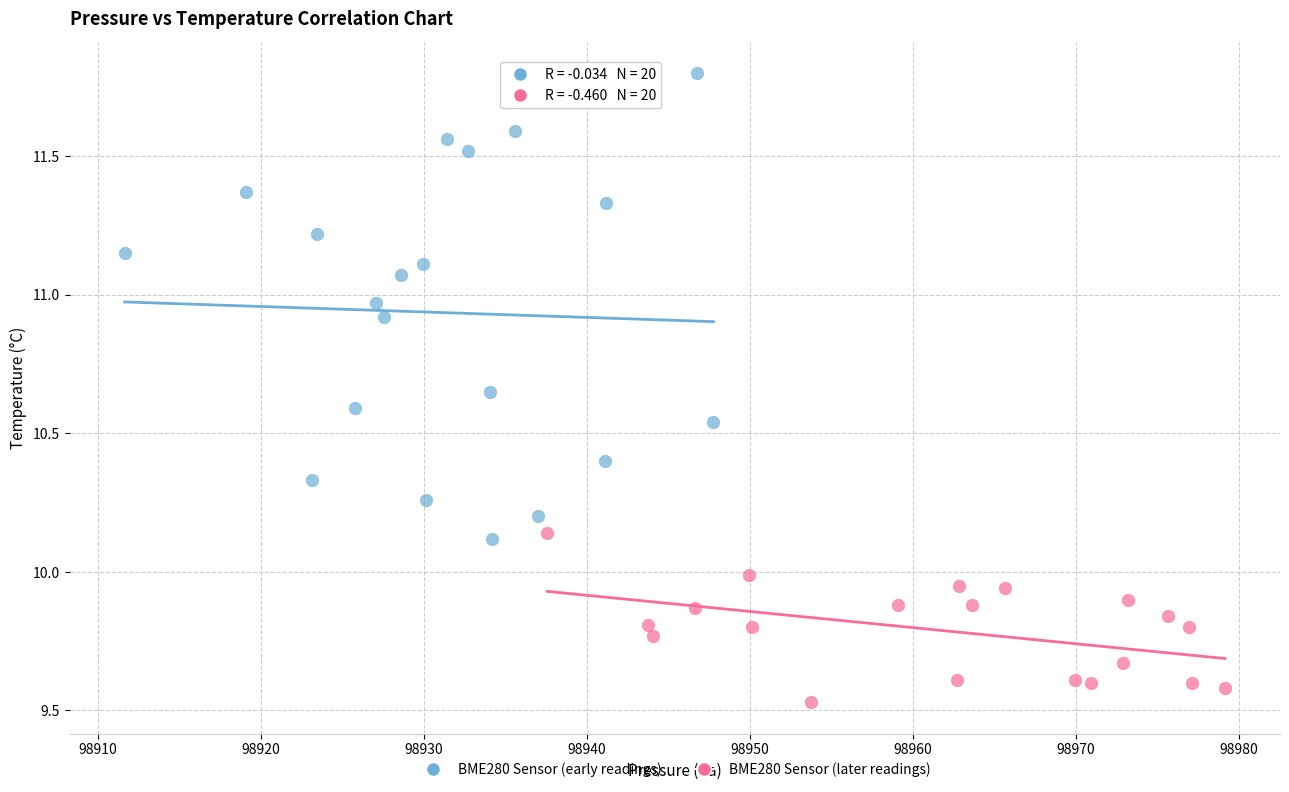

Which series has the largest Y range (max minus min)?

BME280 Sensor (early readings)